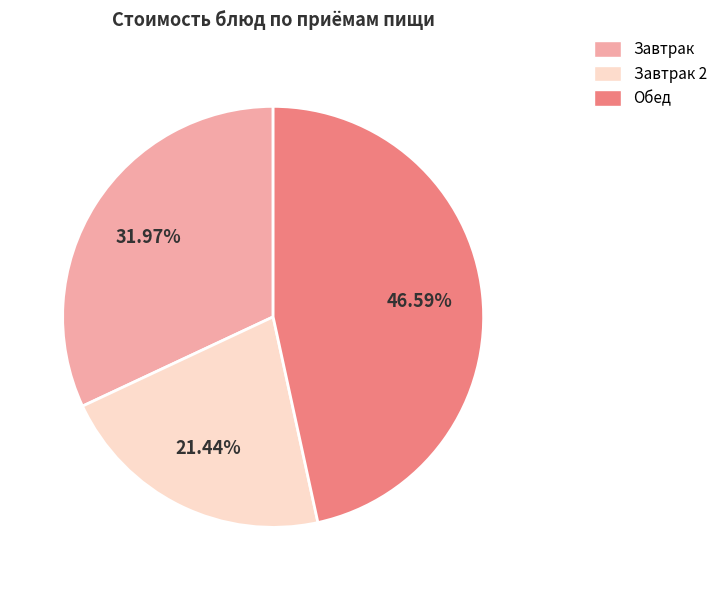

Which category has the biggest portion of the pie?

Обед